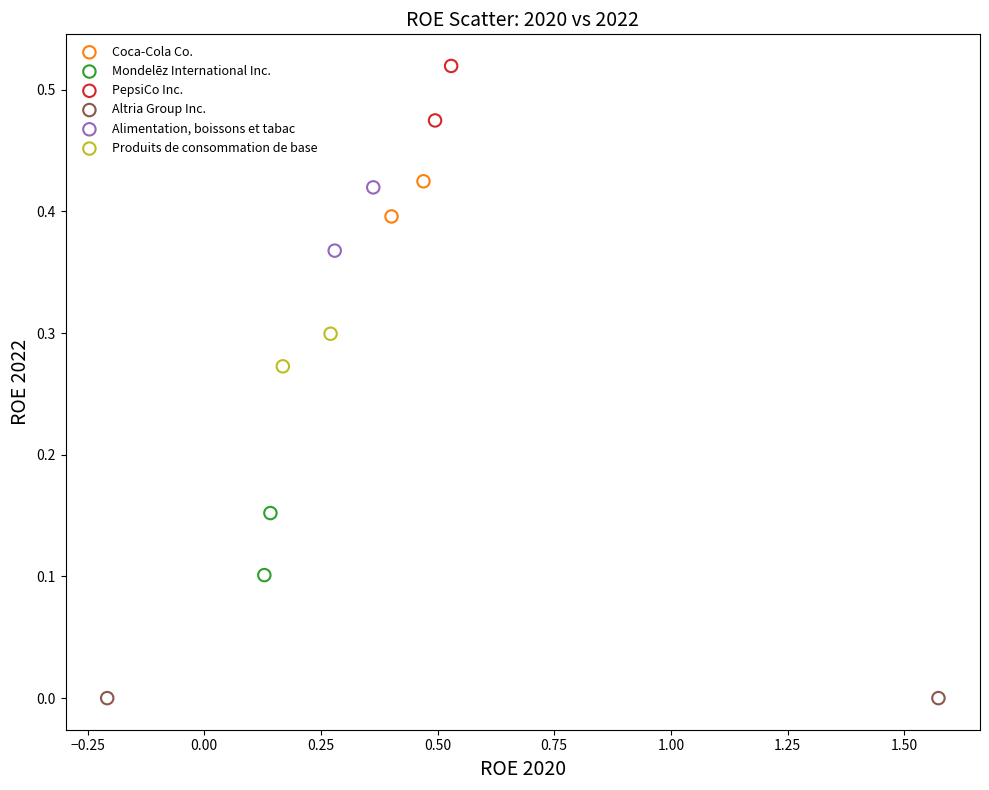

What are all the series names shown in the legend?

Coca-Cola Co., Mondelēz International Inc., PepsiCo Inc., Altria Group Inc., Alimentation, boissons et tabac, Produits de consommation de base